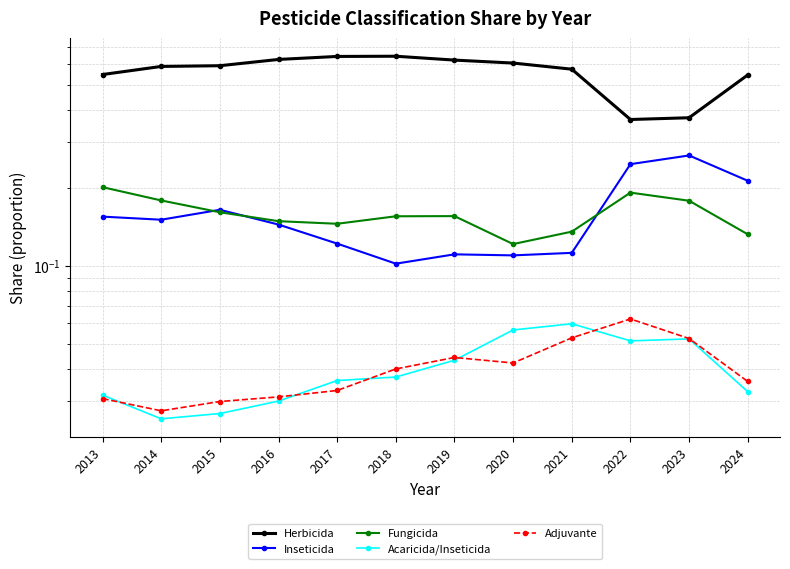

Which has a higher value, 2013 or 2024?

2013